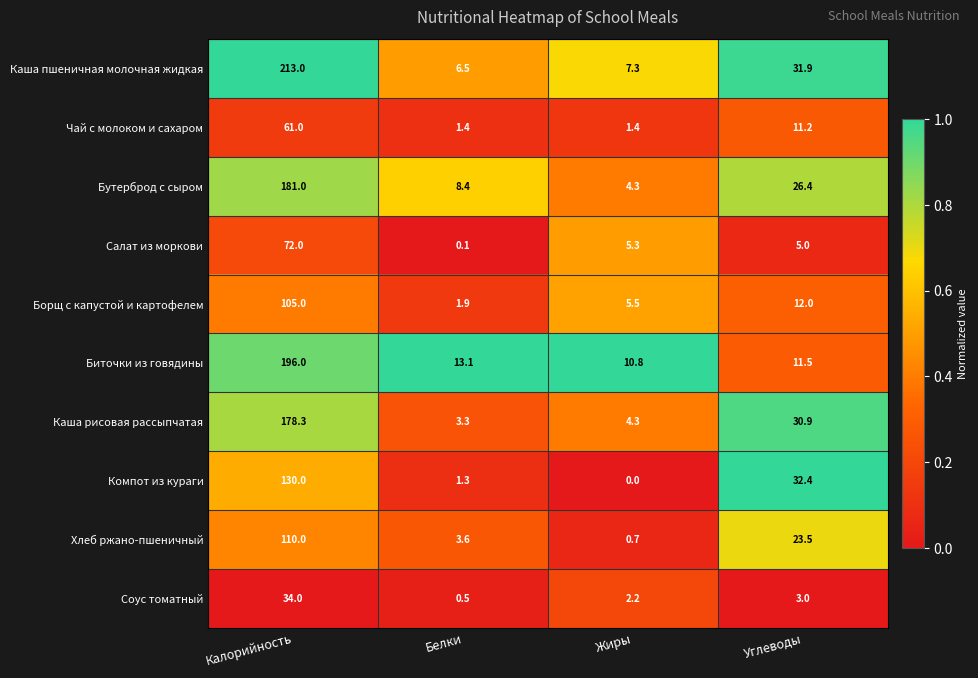

What is the difference between the highest and lowest values at Калорийность?

179.0